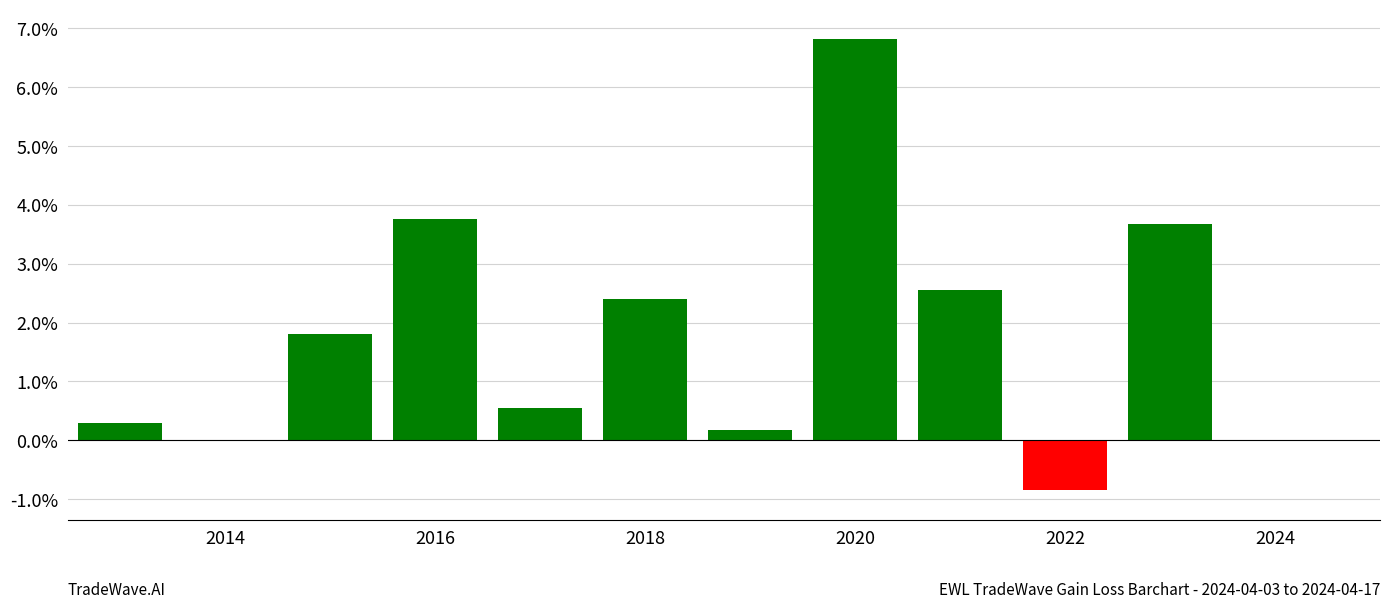

What is the average value?

2.1